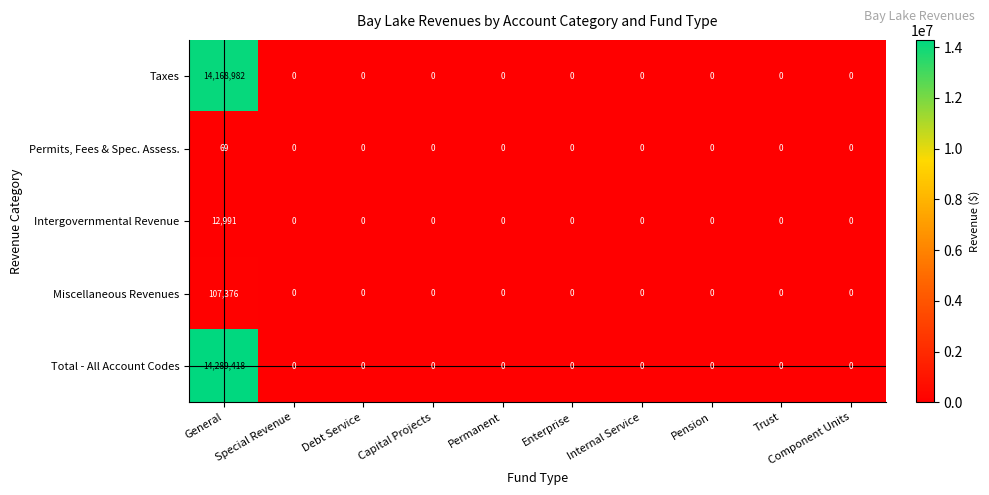

Which series has the largest total across all categories?

Total - All Account Codes